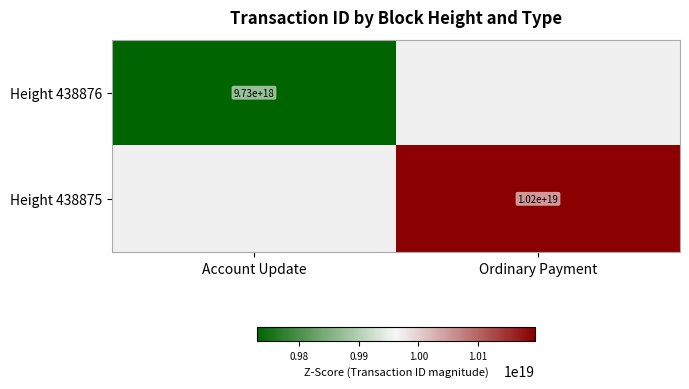

The value of Height 438875 at Ordinary Payment is 4298778838056045056.0. True or false?

False